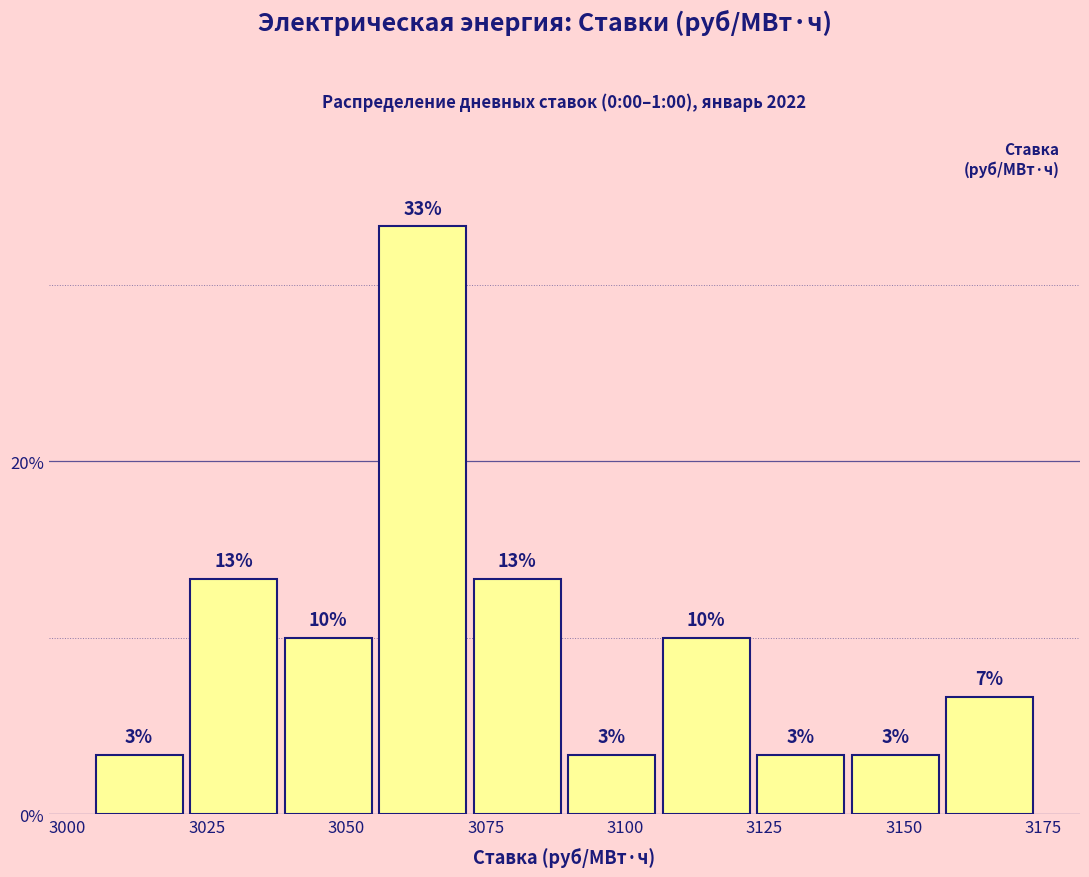

Read against the x-axis, roughly where is the centre of the tallest bar?

3065